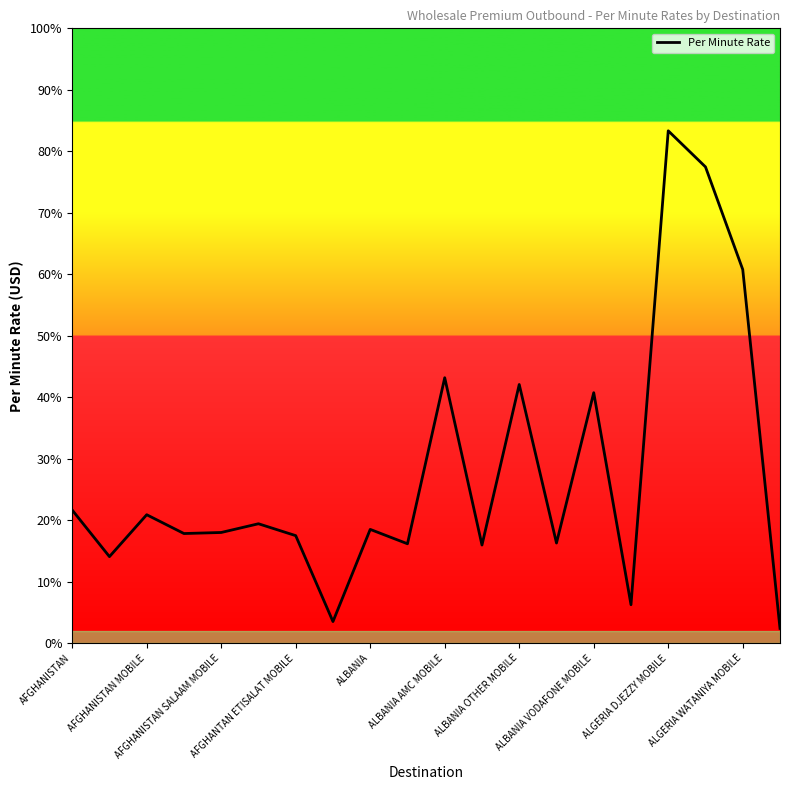

How many points are lower than both their immediate neighbors (excluding endpoints)?

7